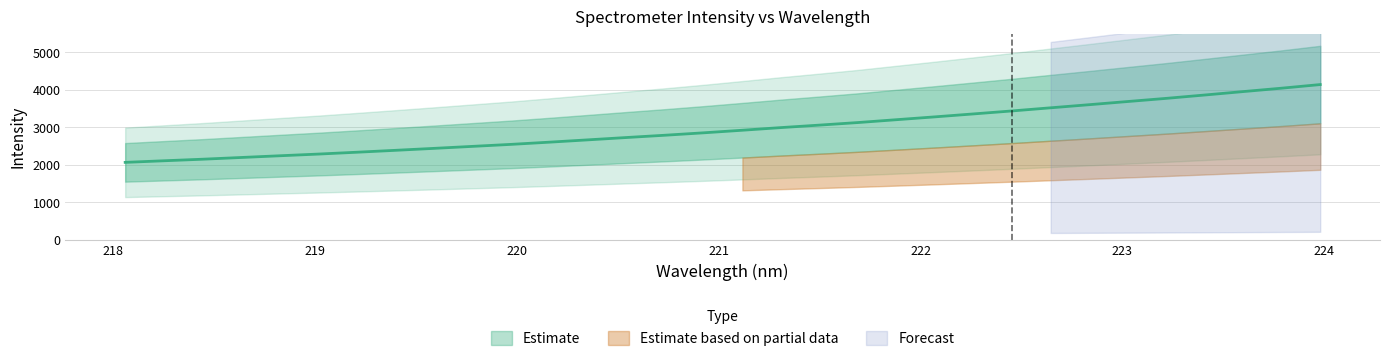

Which has a higher value, 219.2067 or 223.408?

223.408